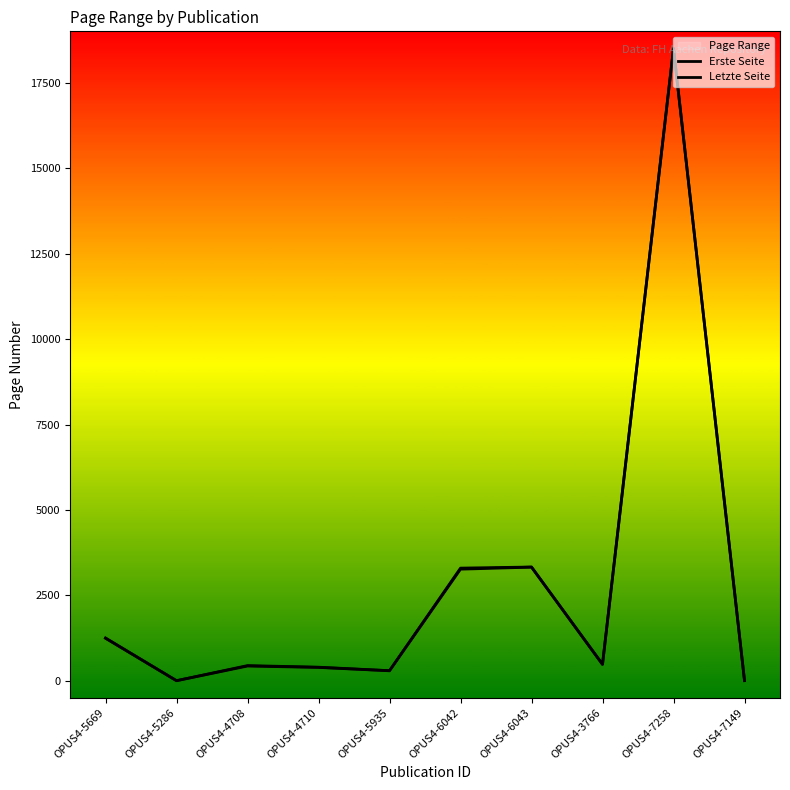

Which series has the largest range (max minus min)?

Letzte Seite